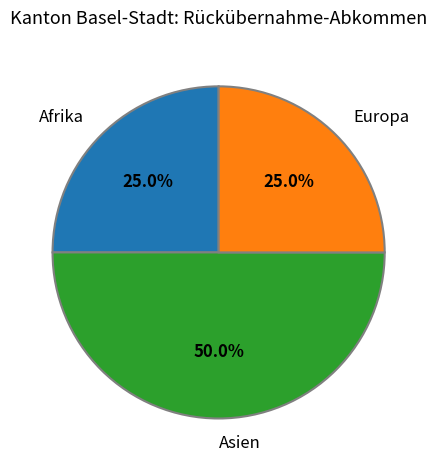

How many segments does this pie chart have?

3